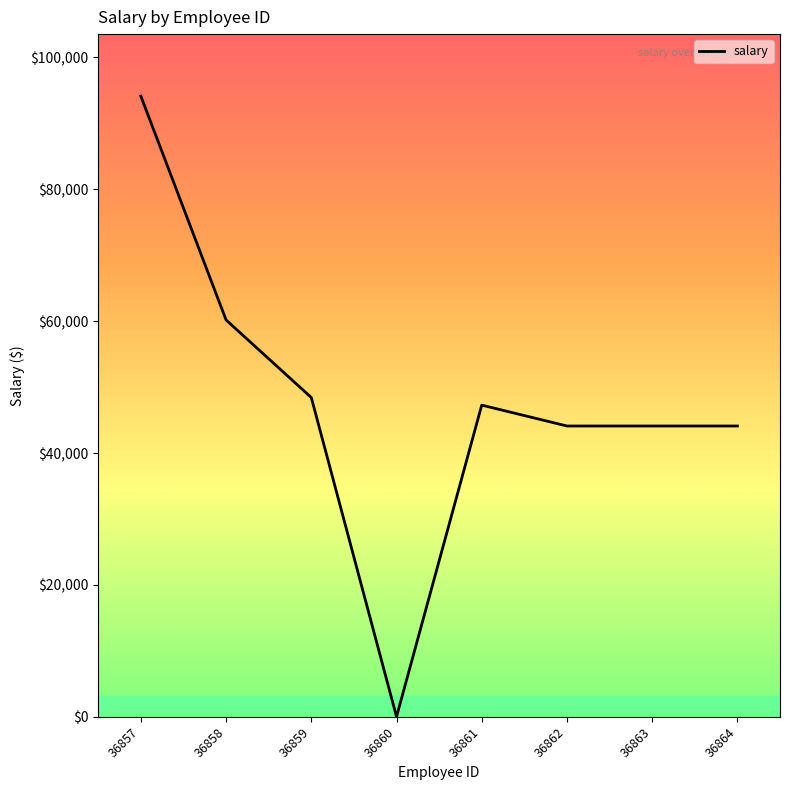

Which label corresponds to the smallest value in the chart?

36860